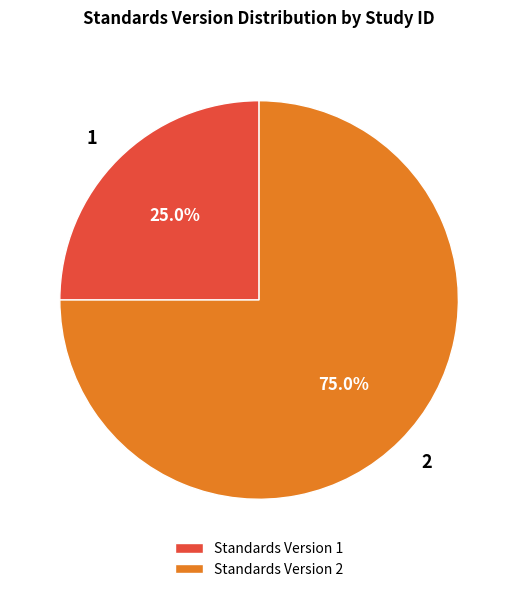

What percentage do Standards Version 1 and Standards Version 2 together represent?

100.0%